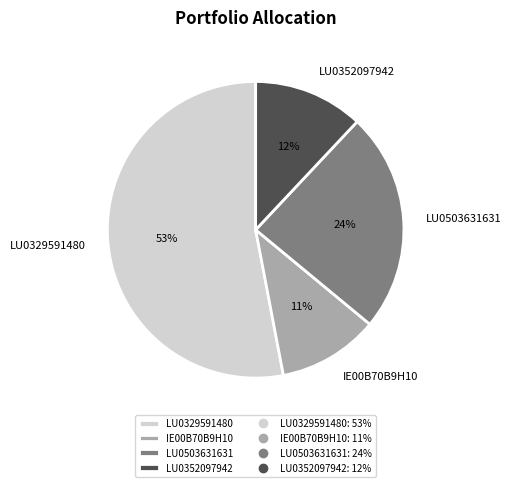

To the nearest percent, what portion does LU0503631631 represent?

24%